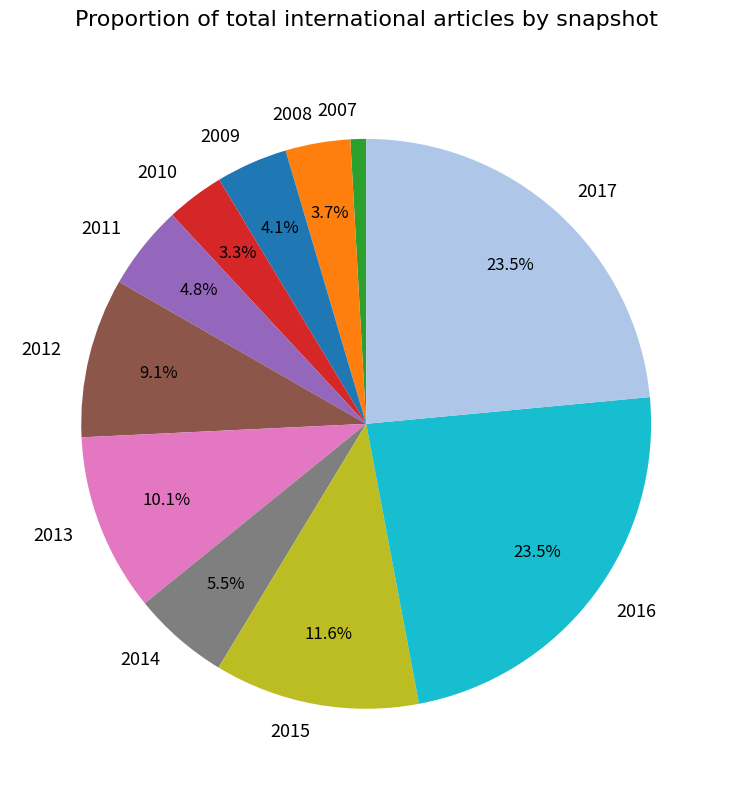

How many segments does this pie chart have?

11